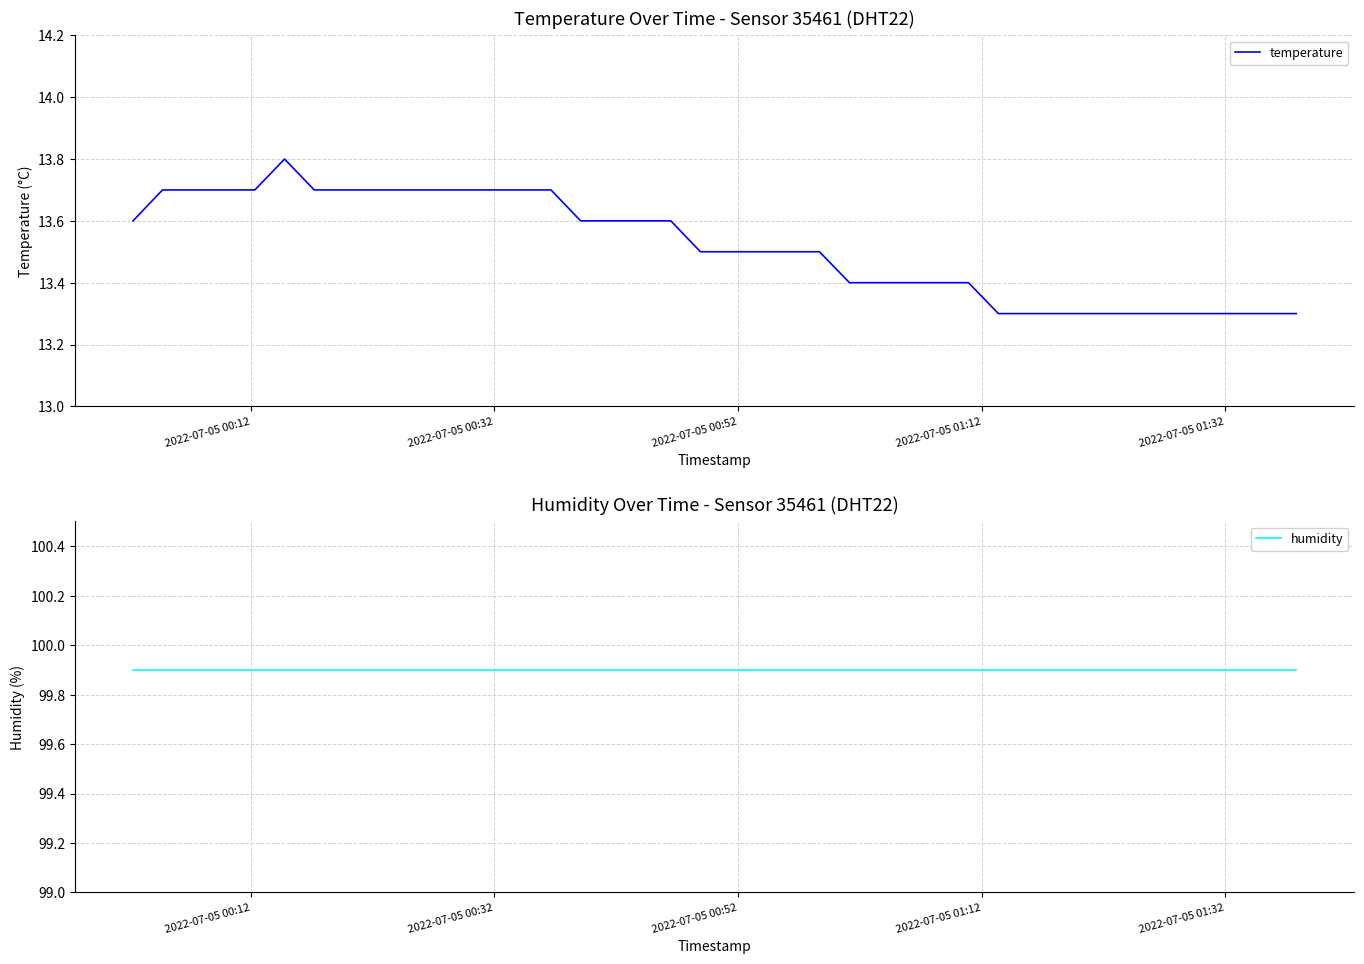

What is the highest value of the temperature series?

13.8